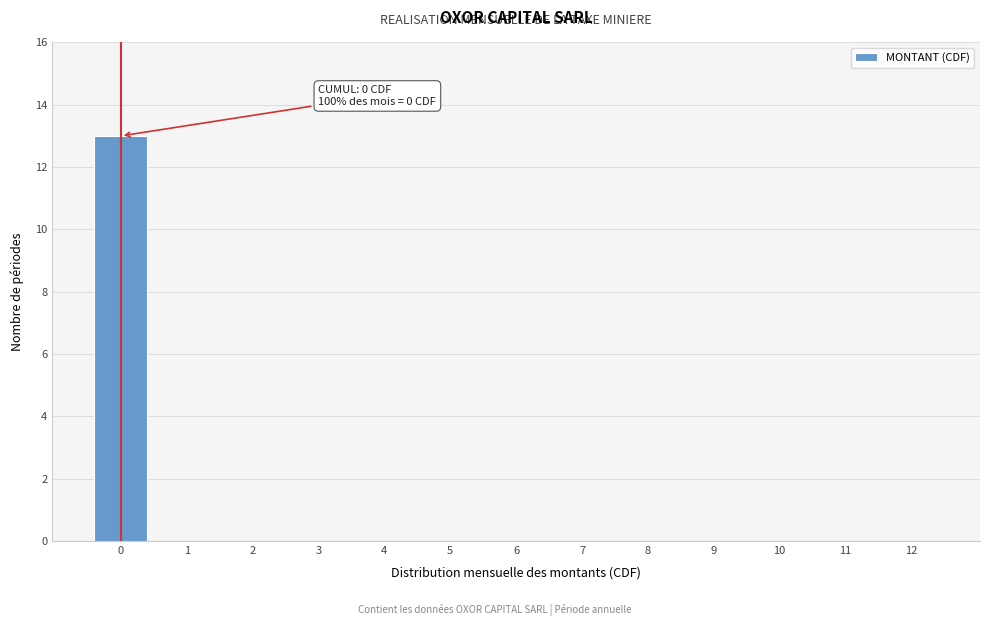

Reading right to left, transcribe all the data shown in this chart.

12=0	11=0	10=0	9=0	8=0	7=0	6=0	5=0	4=0	3=0	2=0	1=0	0=13